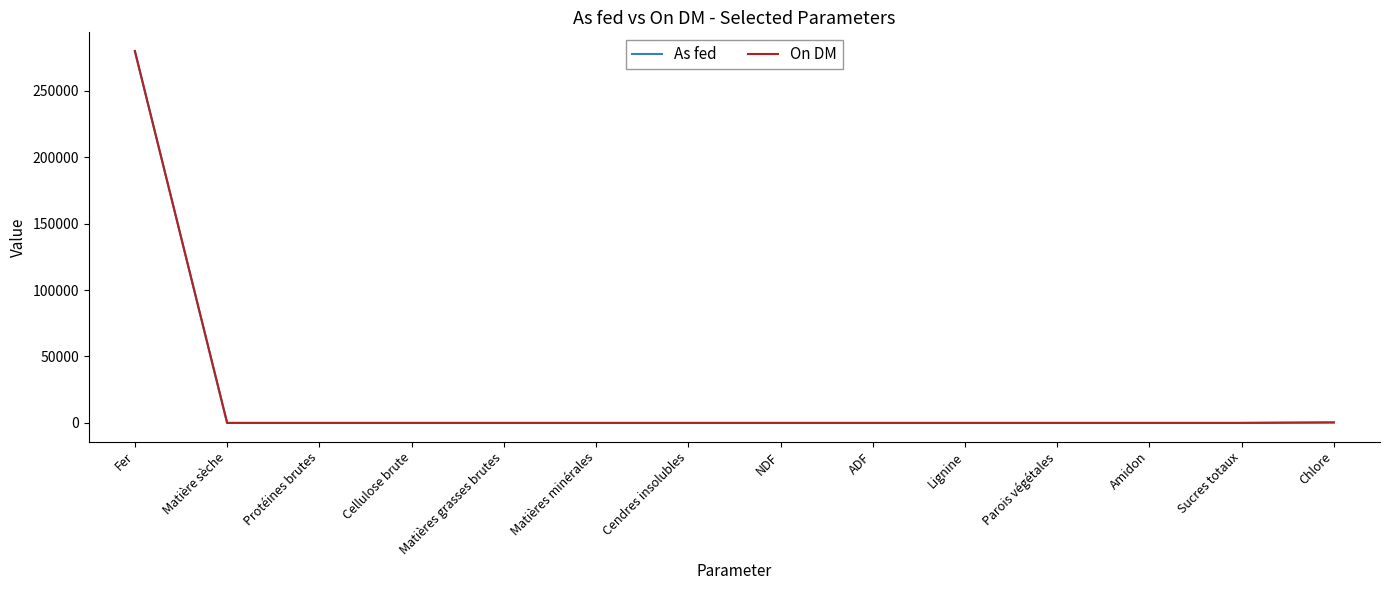

What is the sum of all As fed values?

280076